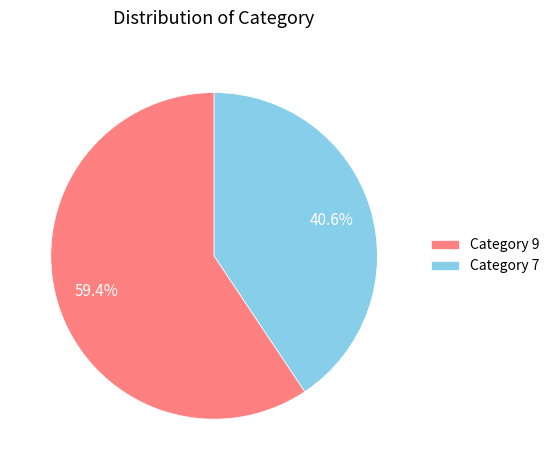

Which category accounts for the majority?

Category 9